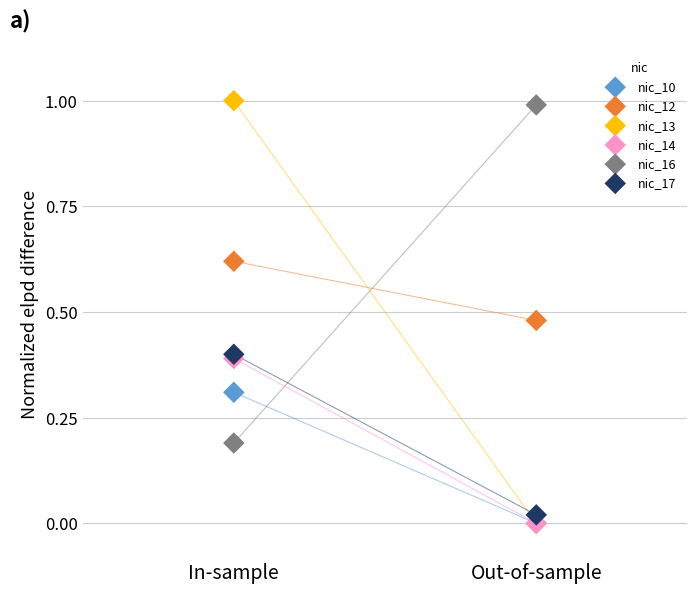

What are all the series names shown in the legend?

nic_10, nic_12, nic_13, nic_14, nic_16, nic_17